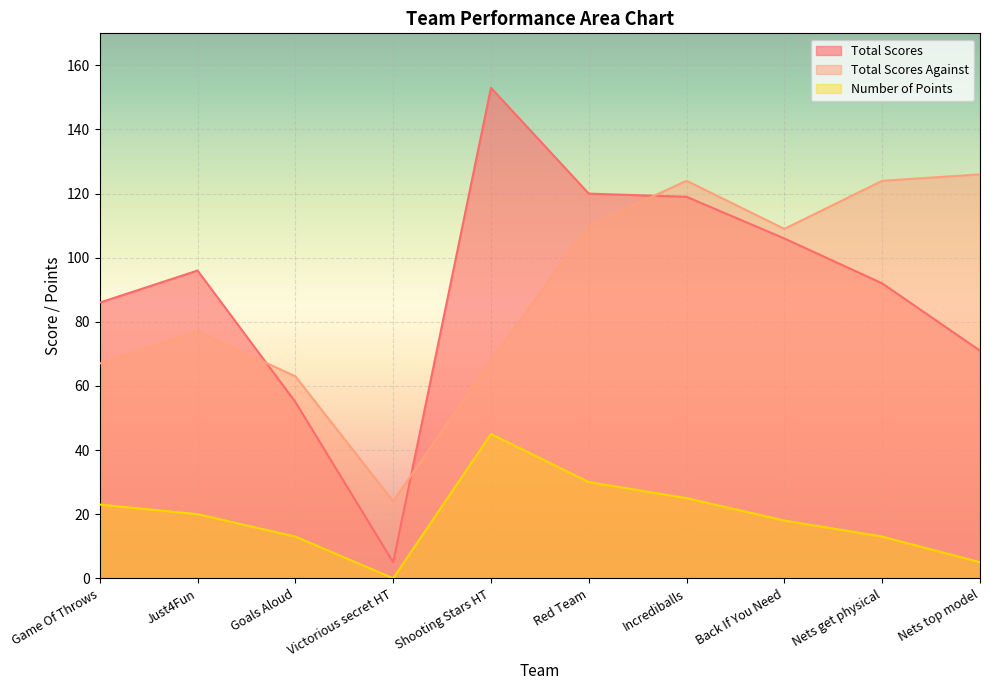

What is the difference between the Total Scores values at Shooting Stars HT and Victorious secret HT?

148